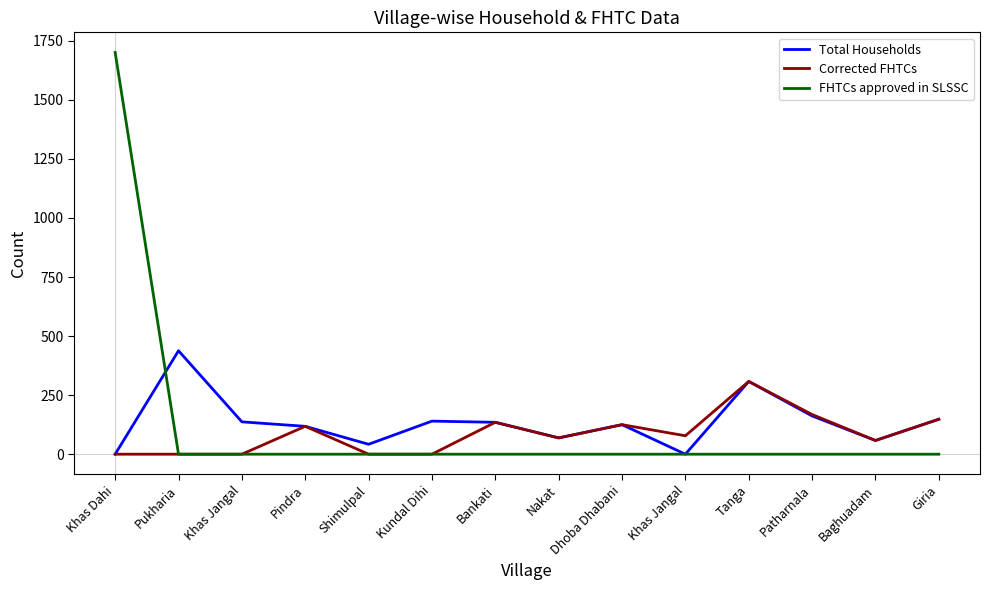

How many distinct data groups are displayed?

3